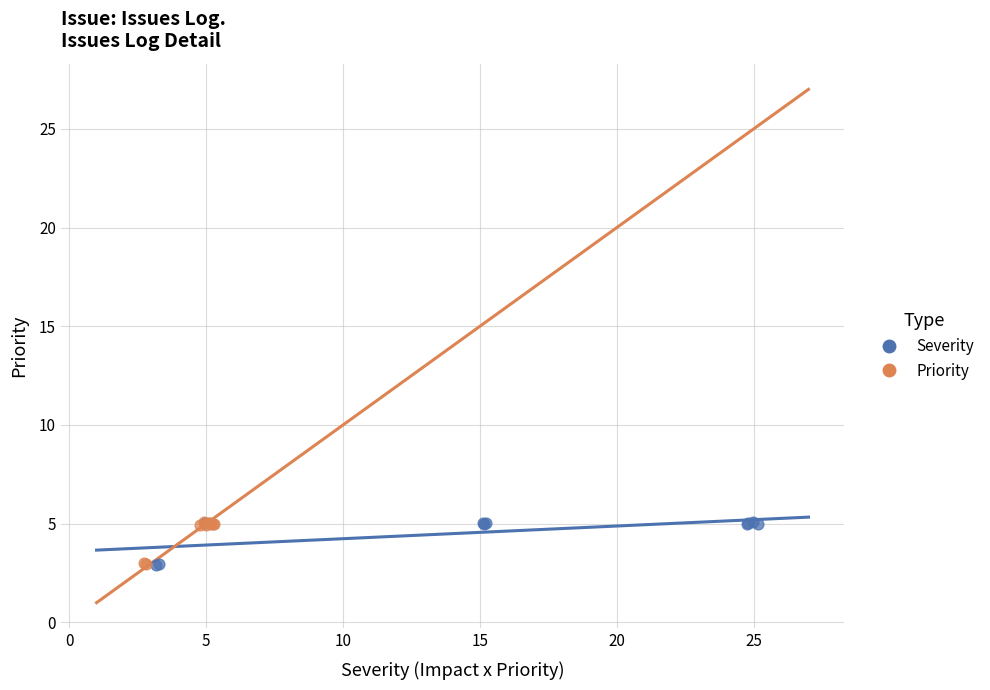

Which series has the widest spread of Y values?

Severity